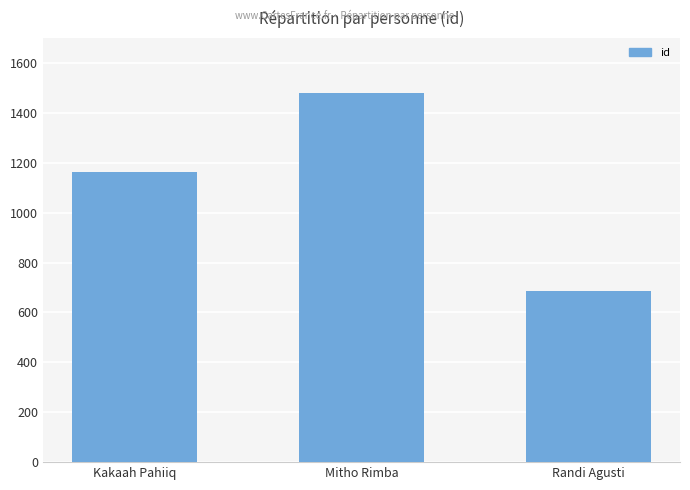

Reading left to right, extract all data points from this chart.

Kakaah Pahiiq=1163	Mitho Rimba=1480	Randi Agusti=686